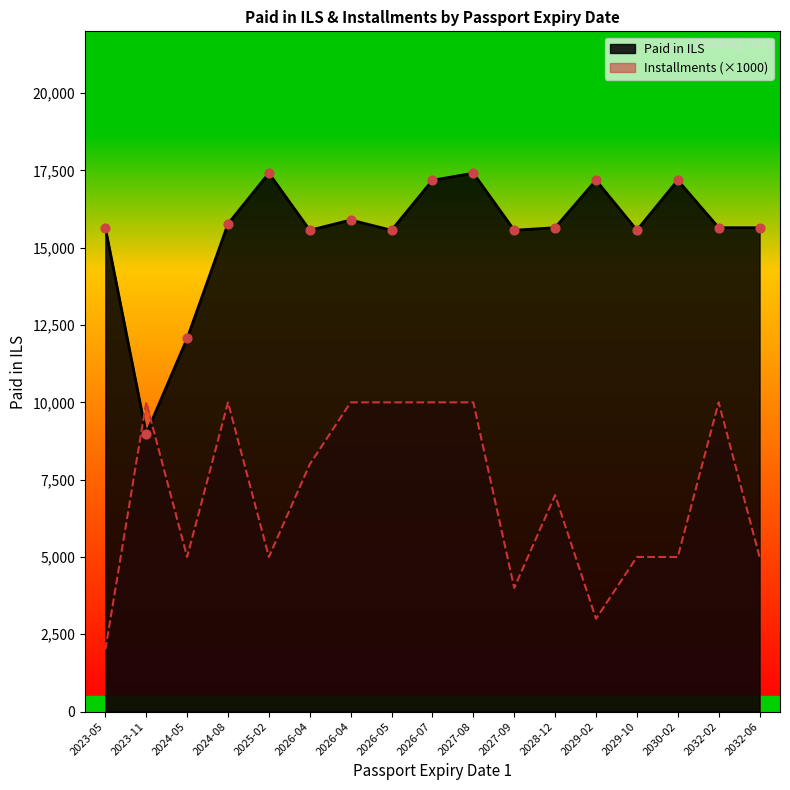

Approximately how many times larger is the value at 2027-08 compared to 2023-05?

1.1